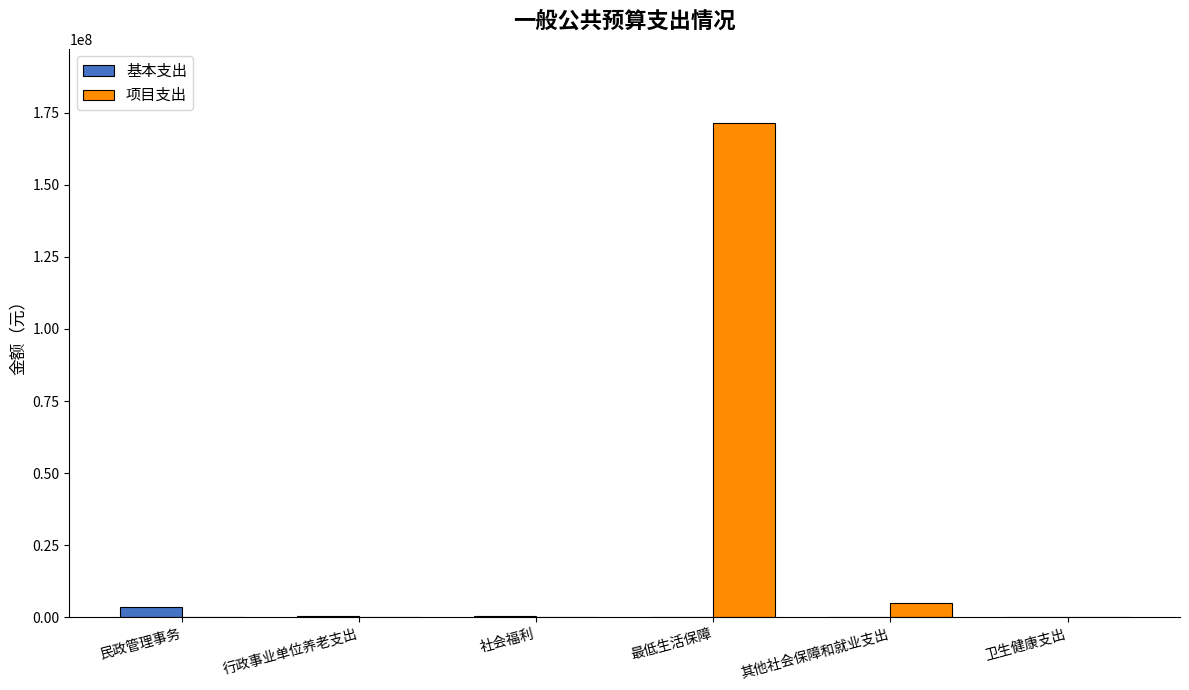

At which category is the sum across all series the highest?

最低生活保障